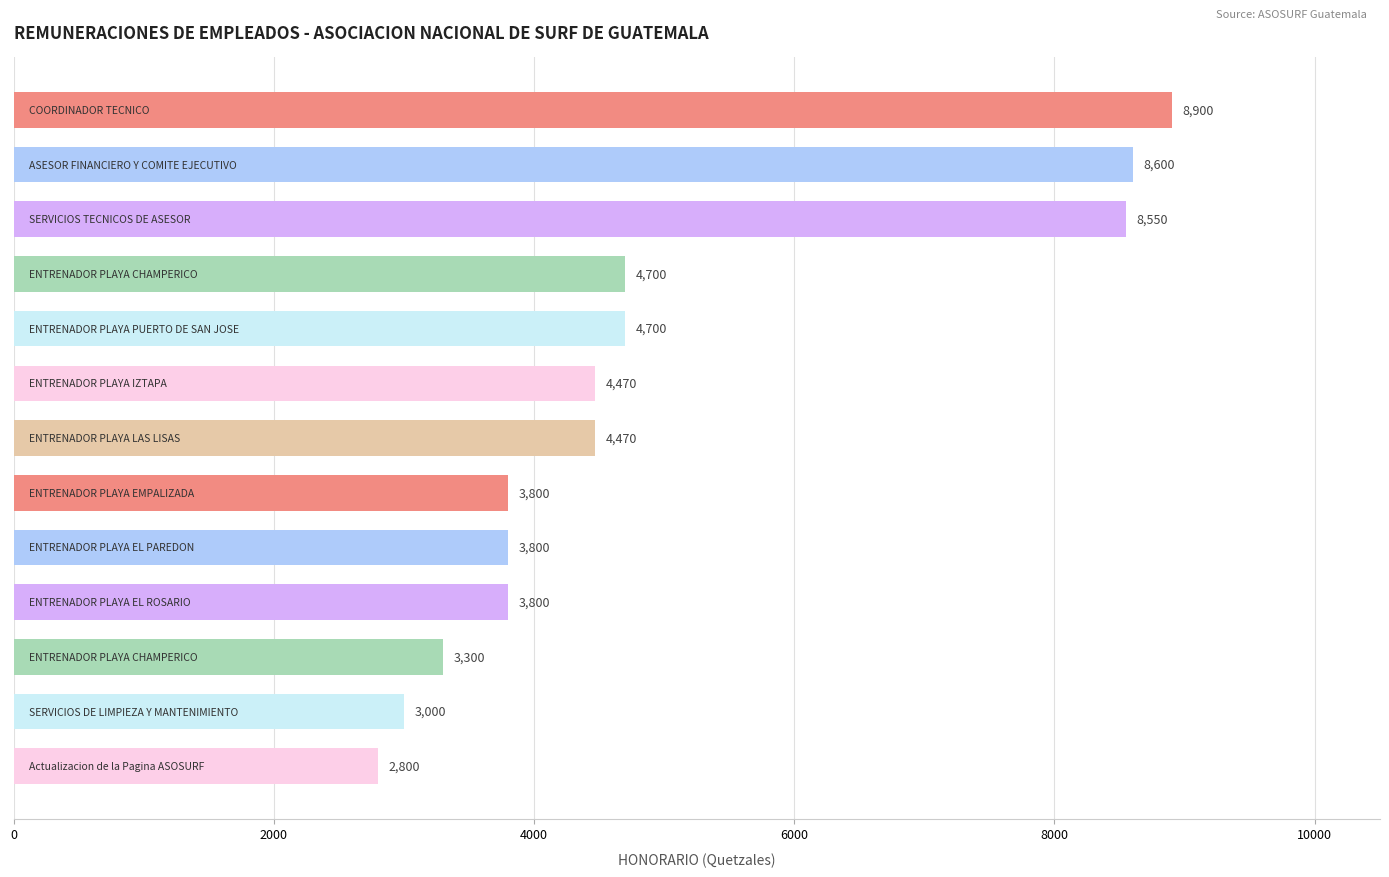

What is the greatest value displayed?

8900